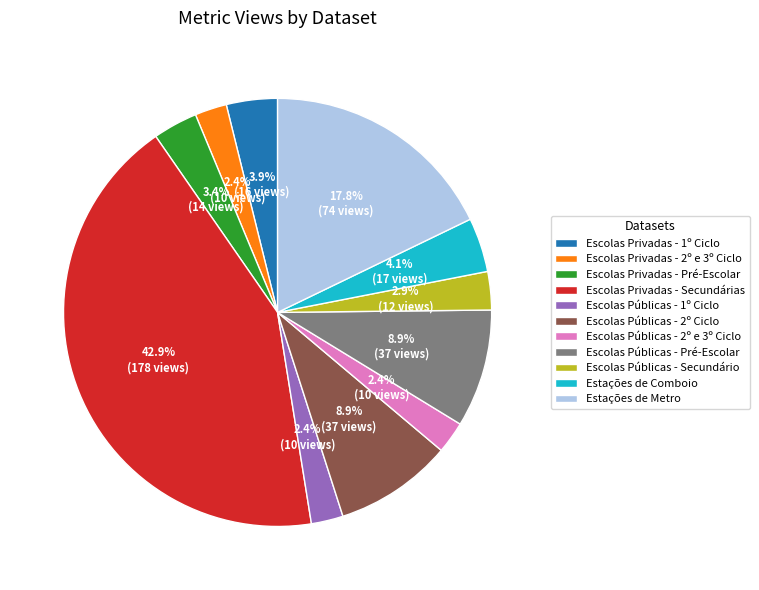

What percentage is NOT represented by Escolas Públicas - 2º Ciclo?

91.1%